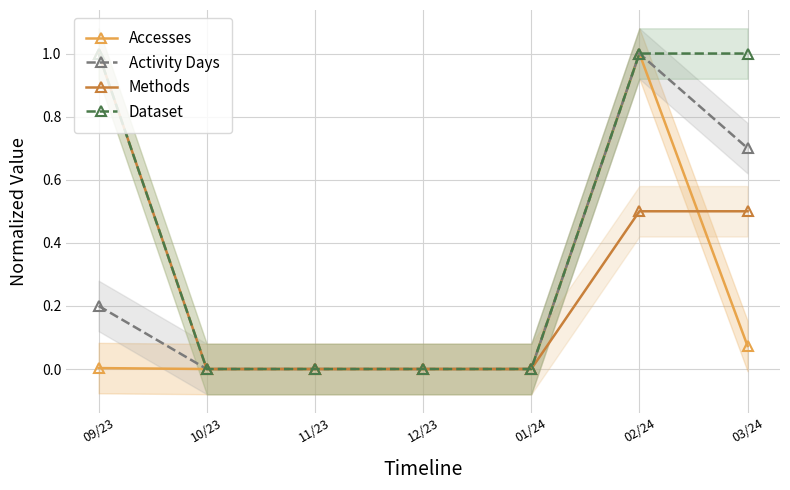

At how many categories does at least one series exceed 0?

3